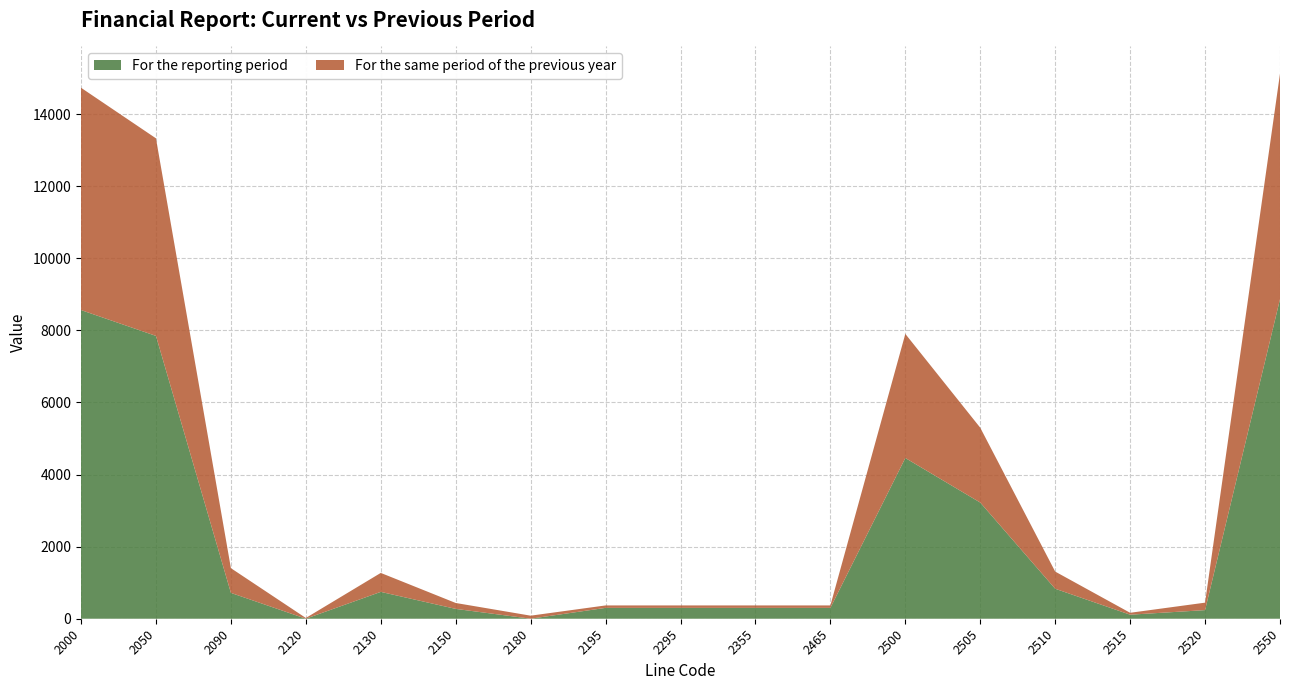

Reading left to right, list all the values displayed in this chart.

For the reporting period: 2000=8563	2050=7846	2090=717	2120=1	2130=745	2150=273	2180=1	2195=301	2295=301	2355=301	2465=301	2500=4459	2505=3223	2510=832	2515=112	2520=239	2550=8865
For the same period of the previous year: 2000=6167	2050=5481	2090=686	2120=20	2130=526	2150=164	2180=84	2195=68	2295=68	2355=68	2465=68	2500=3443	2505=2076	2510=476	2515=53	2520=207	2550=6255